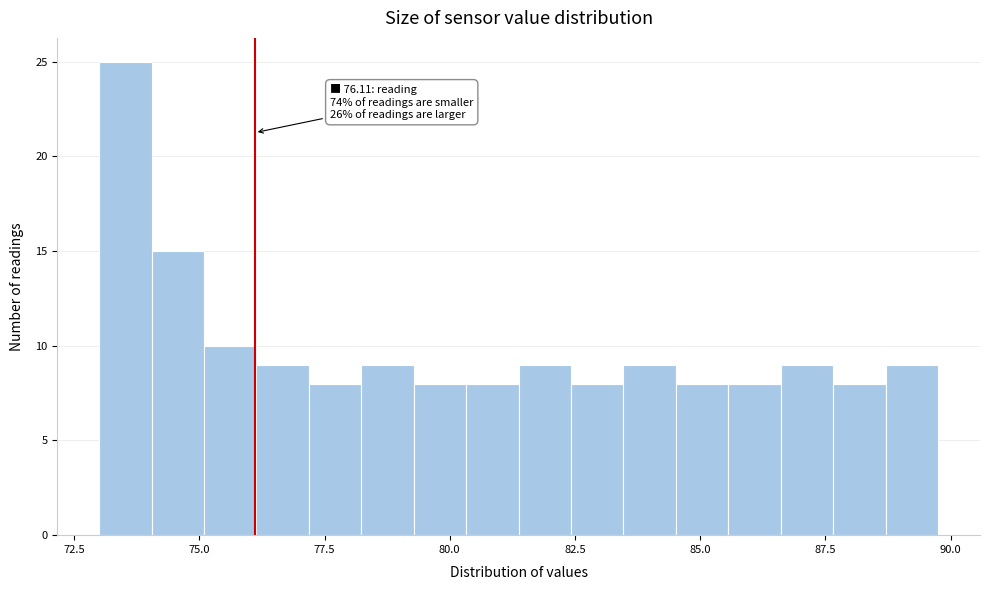

Read against the x-axis, roughly where is the centre of the tallest bar?

73.5